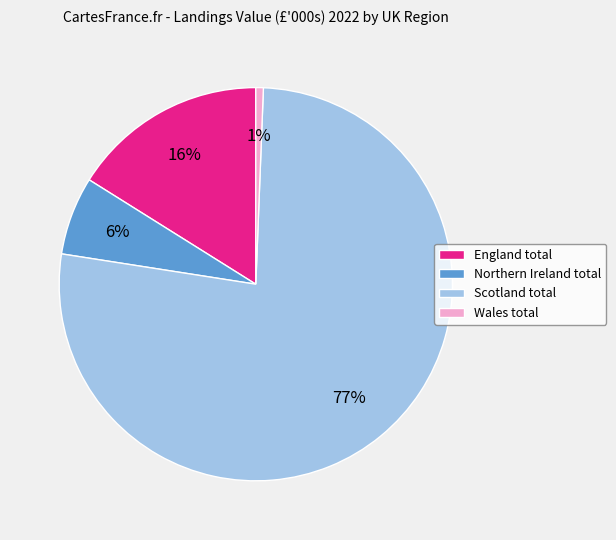

Which slice is the smallest?

Wales total